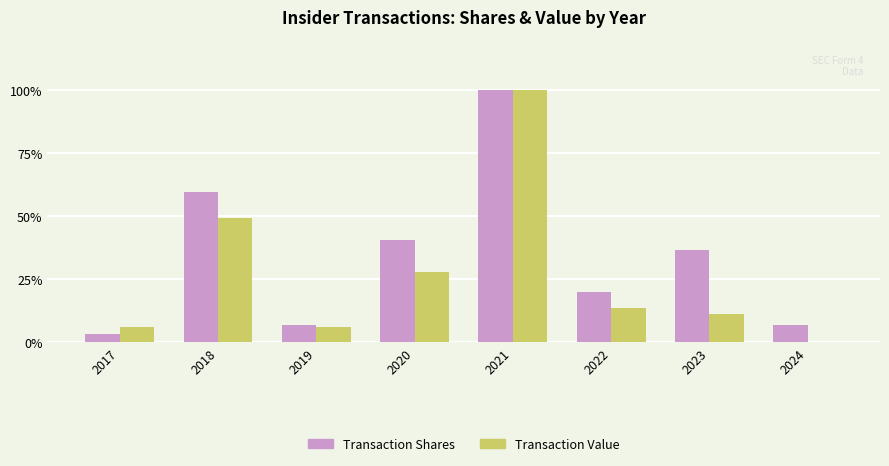

The value of Transaction Shares at 2020 is 40.4. True or false?

True